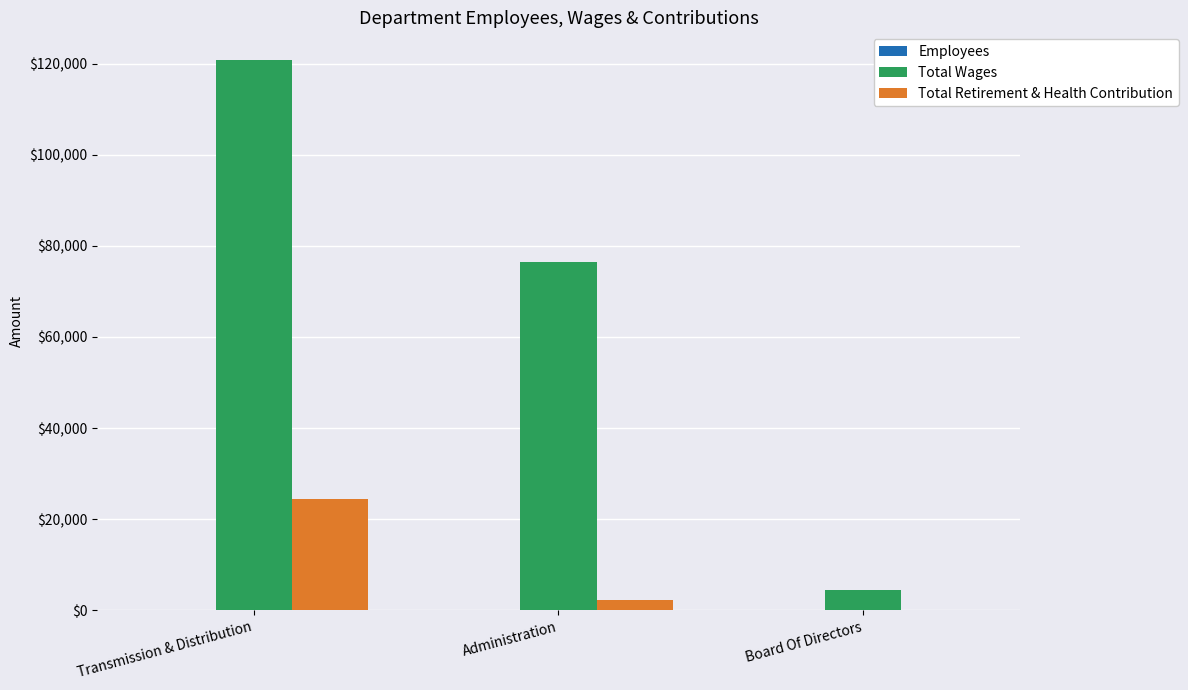

The Total Retirement & Health Contribution series shows 11514 at Transmission & Distribution. True or false?

False